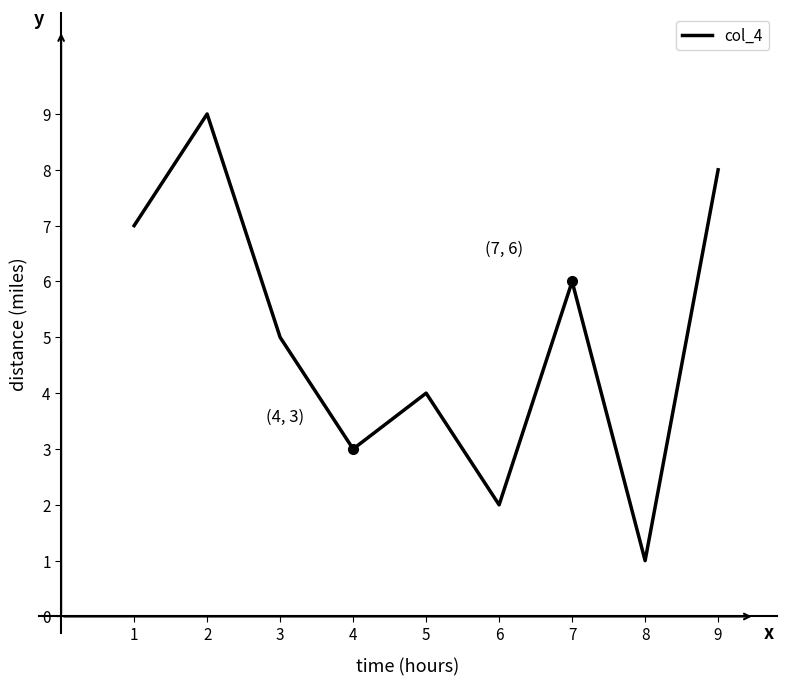

Count the number of data series in this chart.

1